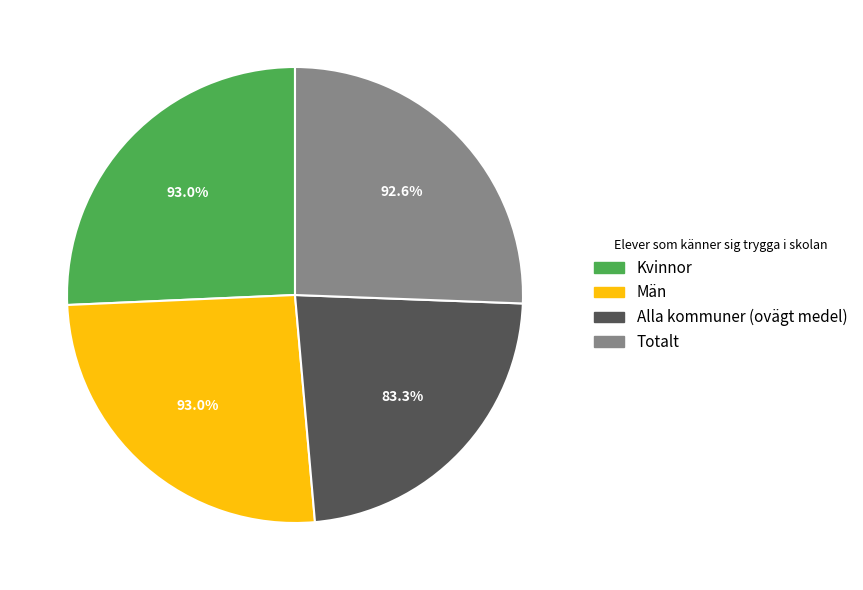

What percentage is the Män slice, to the nearest percent?

26%